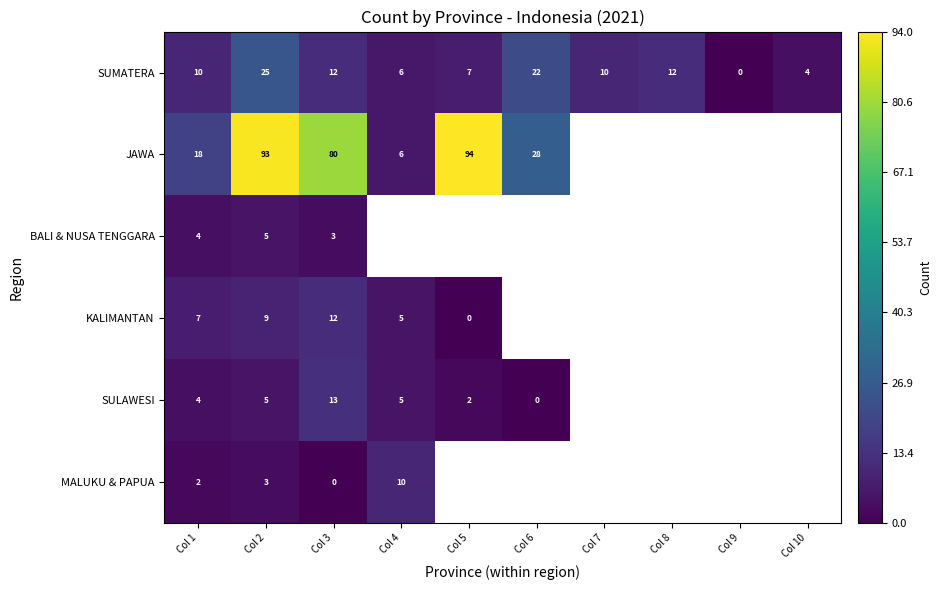

At how many categories does at least one series exceed 42?

3